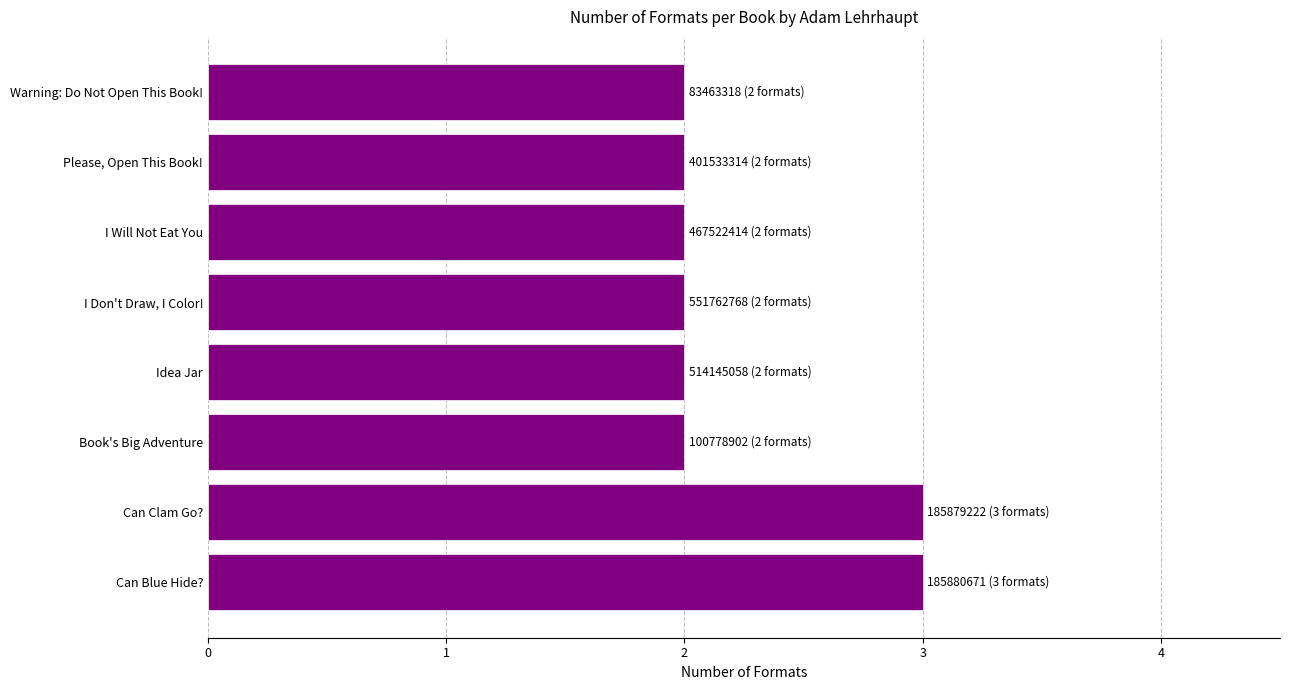

Read the value at Can Blue Hide?.

3